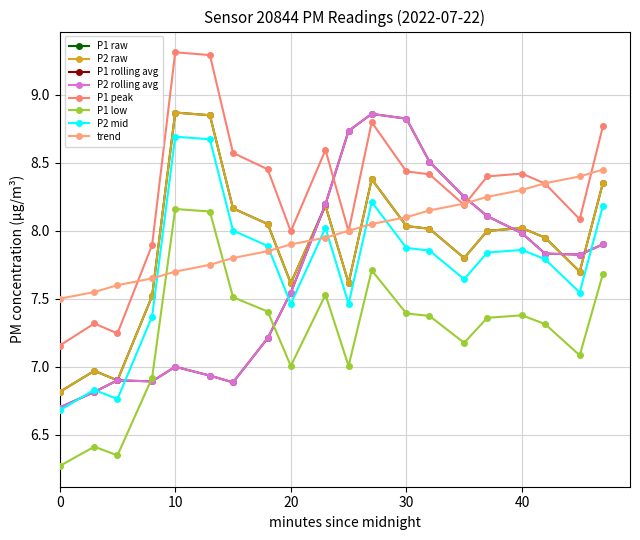

Does the chart have visible grid lines?

Yes